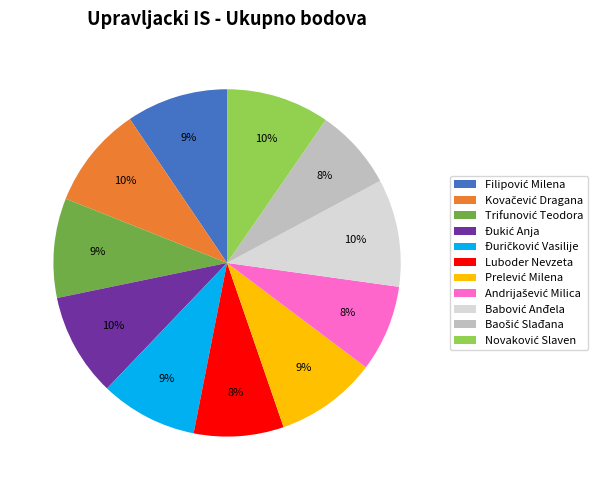

Is there any slice that represents more than half of the pie?

No